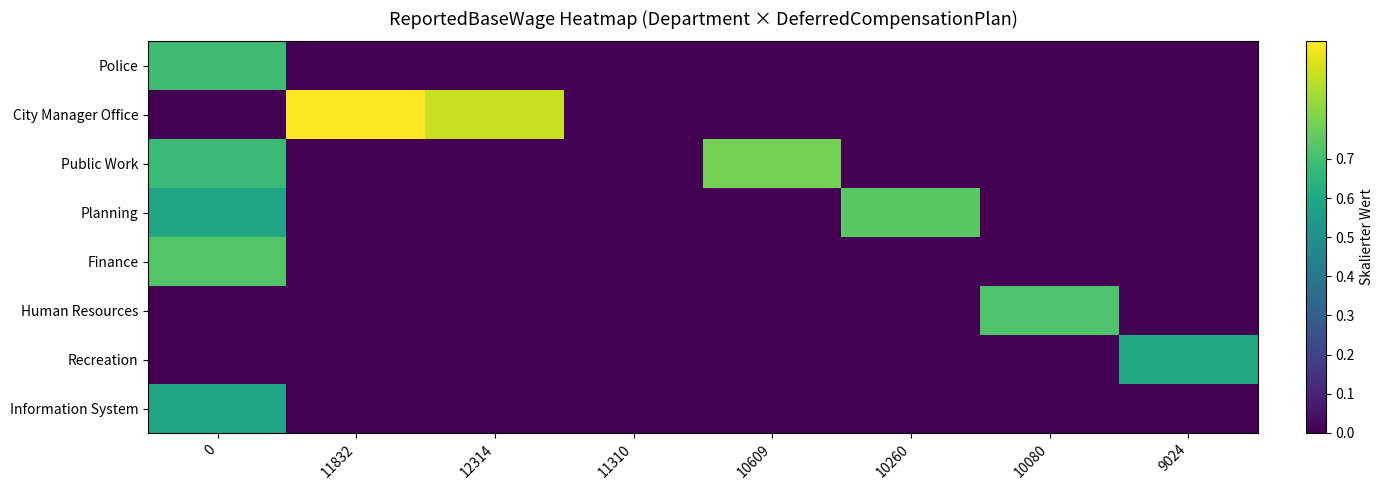

At which category does the chart reach its minimum across all series?

11832